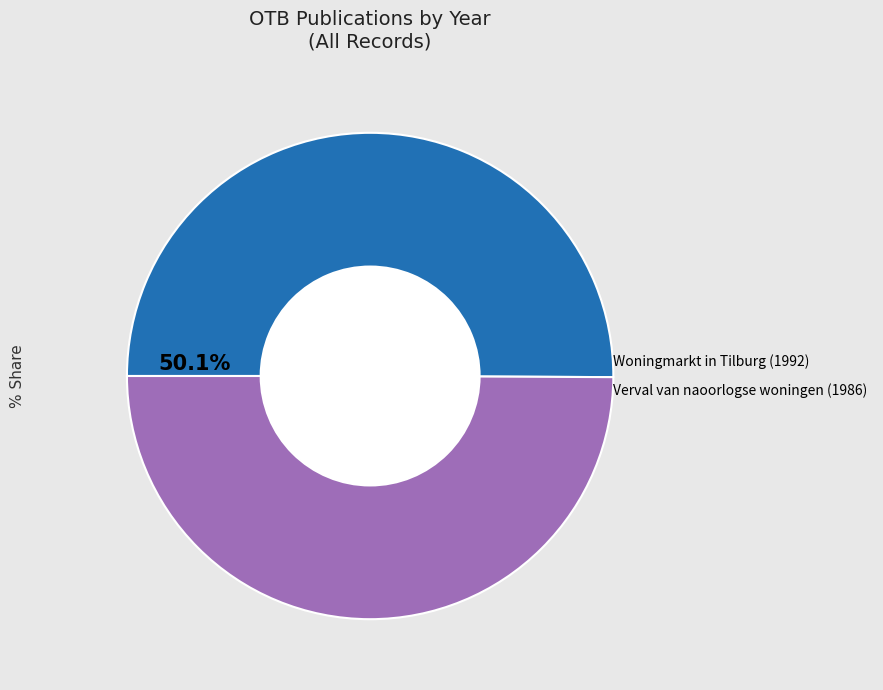

Is there a majority slice in this chart?

Yes